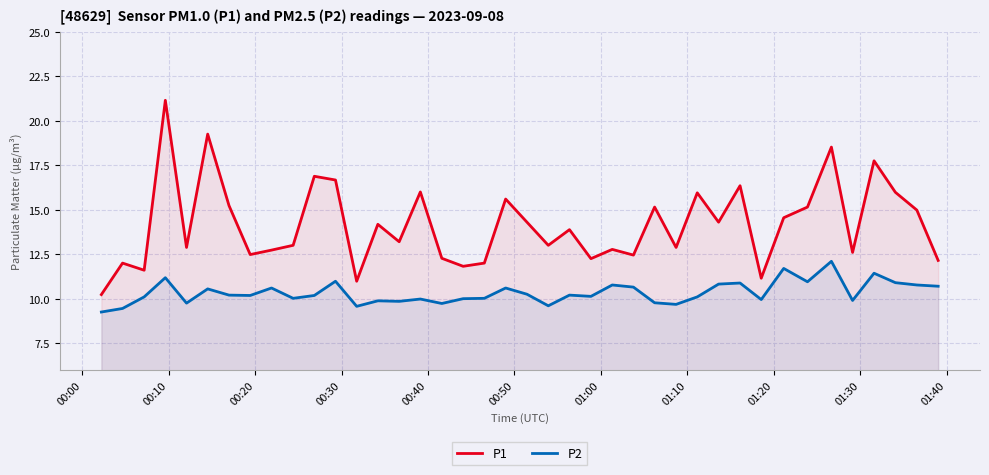

True or false: P1 and P2 intersect in this chart.

False